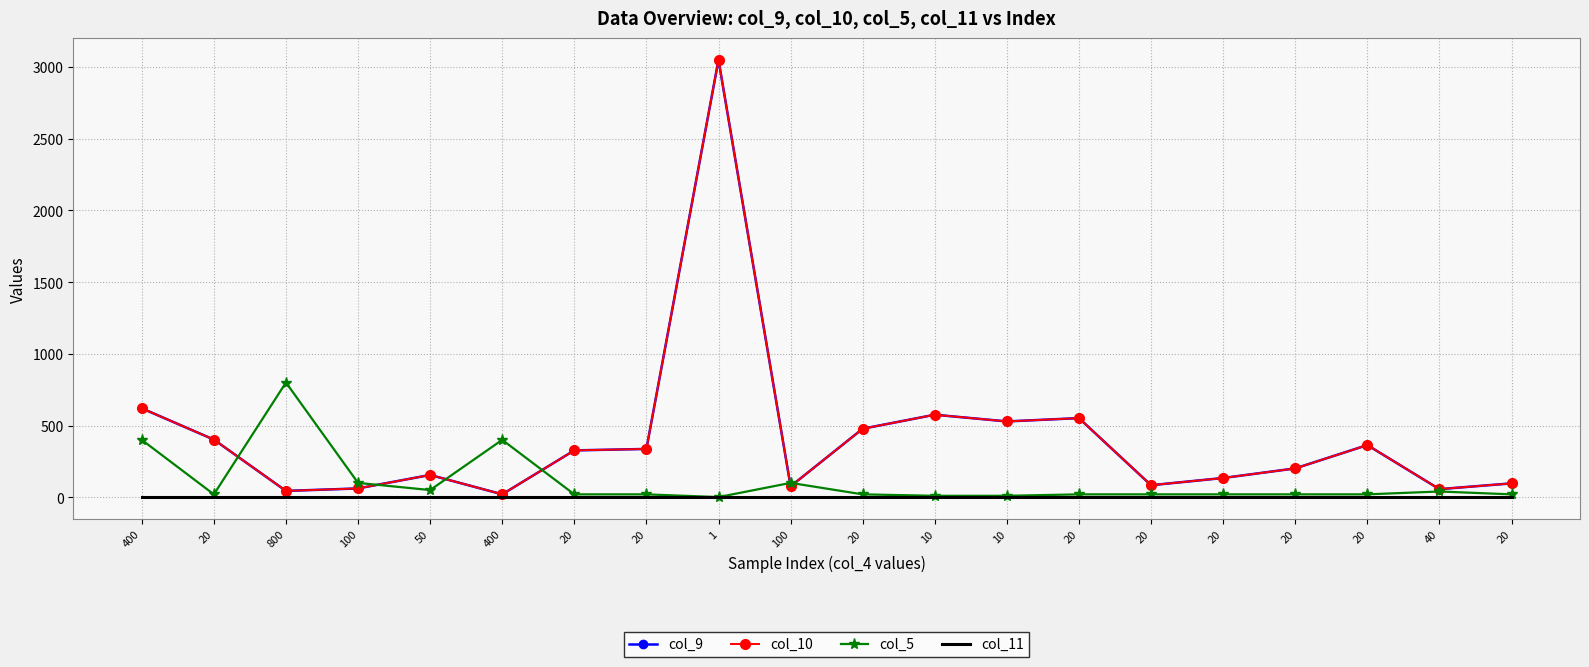

Which category has the highest value in the col_5 series?

800